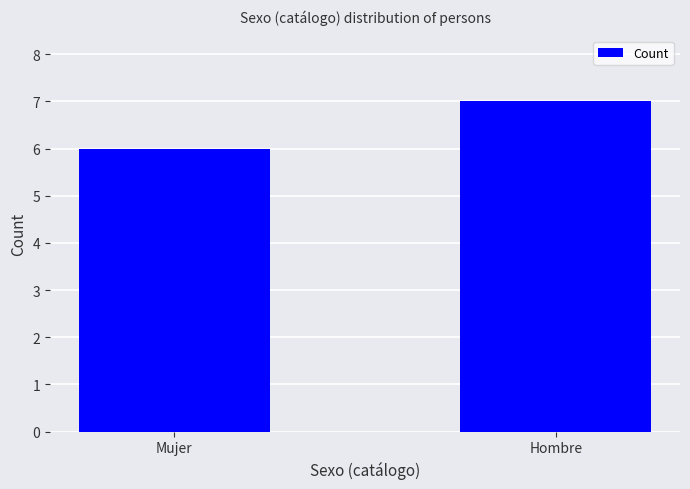

Reading right to left, transcribe all the data shown in this chart.

7	6